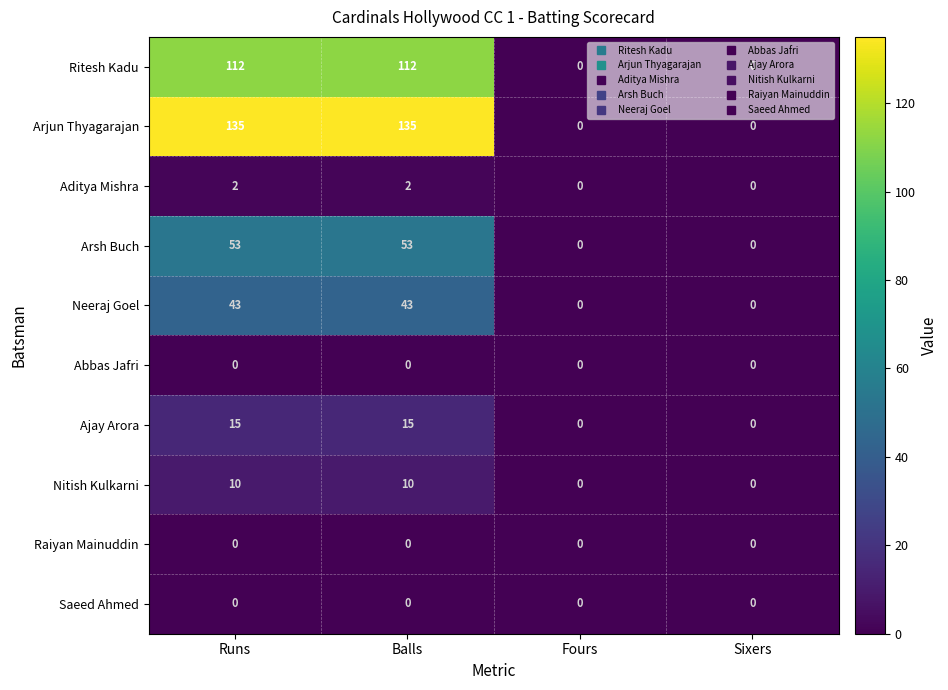

What is the greatest value displayed?

135